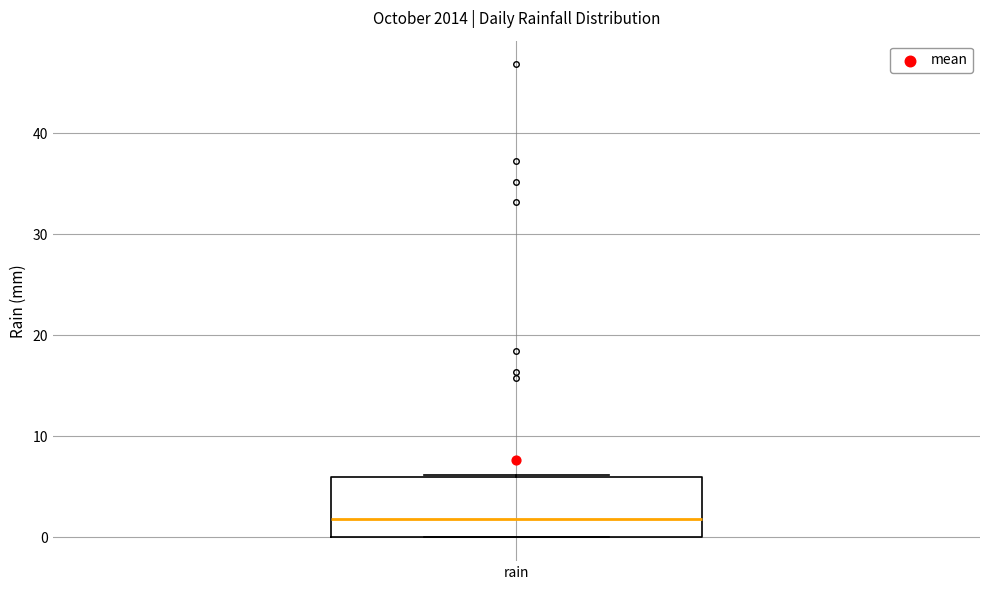

Transcribe this box plot: give where the median line is, the range the box spans, and where the two whiskers end, as read against the y-axis. The values are not printed on the chart, so give them approximately, as read against the axis.

median 2, box 0 to 6, whiskers 0 to 6